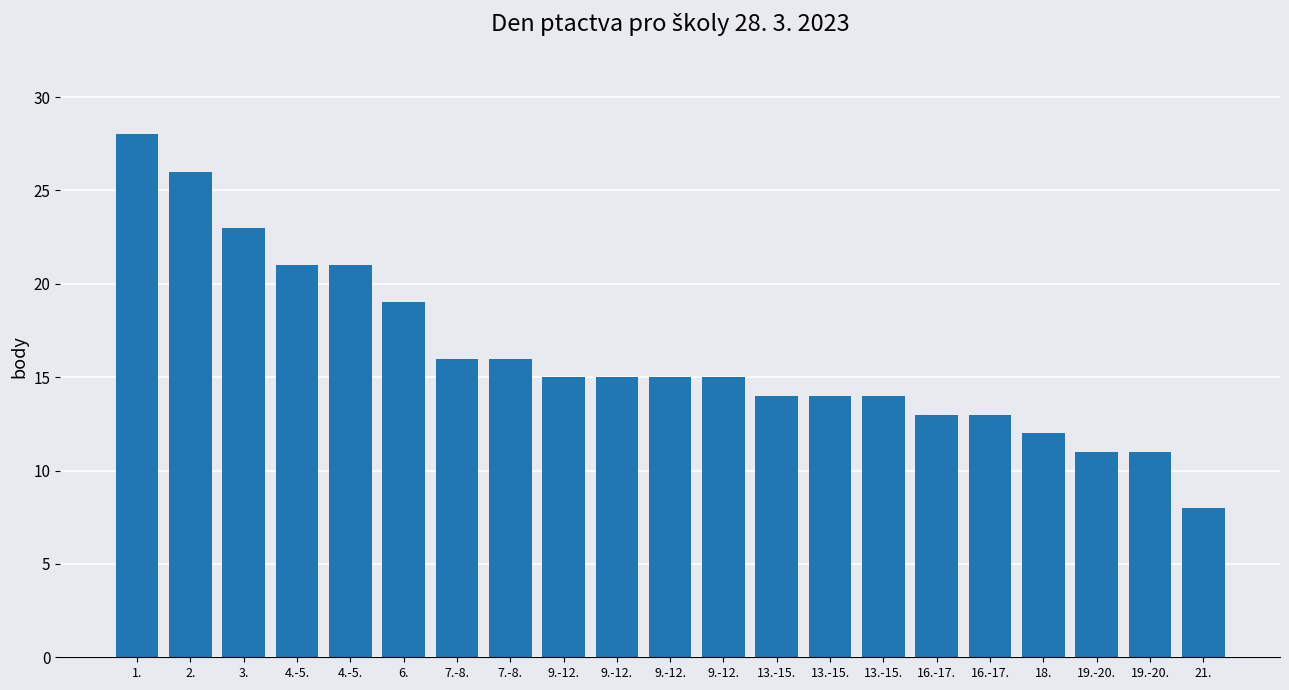

List the labels in order of value, smallest first.

21., 19.-20., 19.-20., 18., 16.-17., 16.-17., 13.-15., 13.-15., 13.-15., 9.-12., 9.-12., 9.-12., 9.-12., 7.-8., 7.-8., 6., 4.-5., 4.-5., 3., 2., 1.